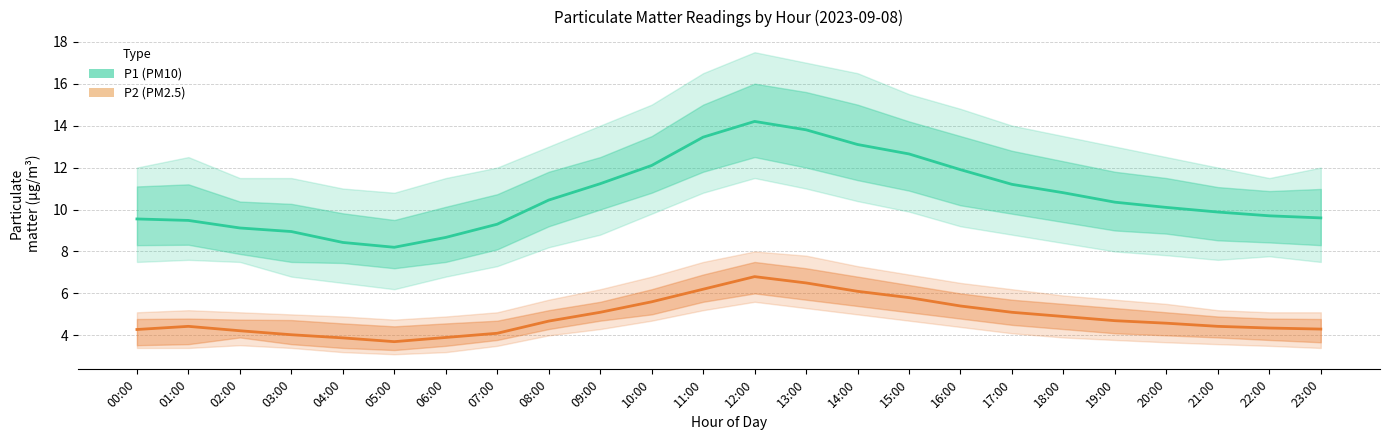

At which category is the sum across all series the highest?

12:00